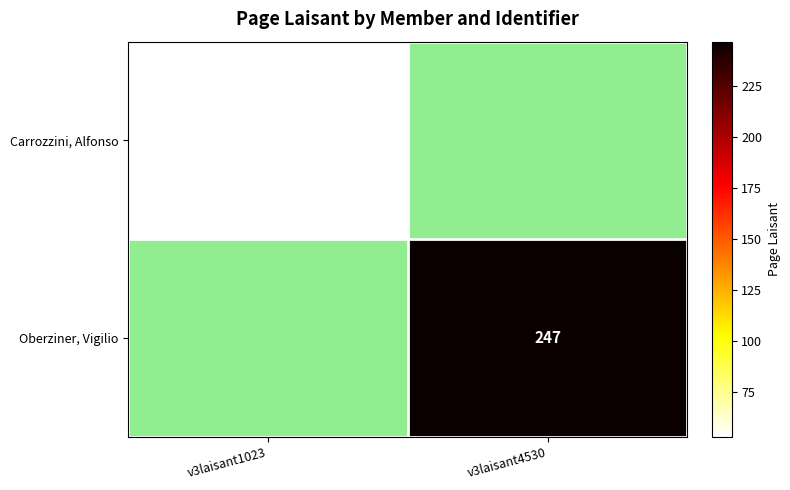

Is the value of Carrozzini, Alfonso at v3laisant1023 greater than the value of Oberziner, Vigilio at v3laisant4530?

No